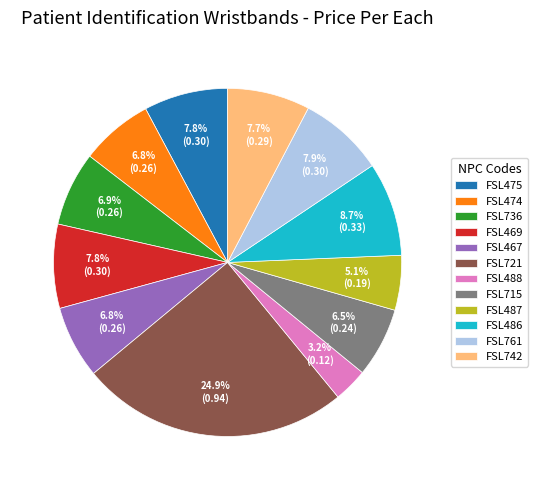

To the nearest percent, what is the difference between the FSL475 and FSL487 slice percentages?

3%